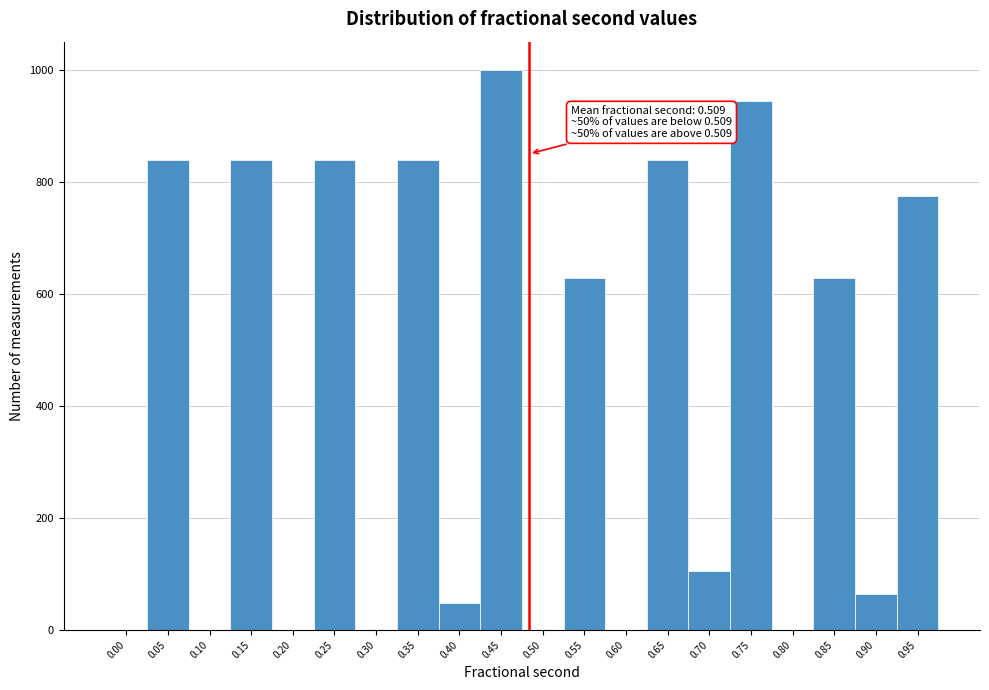

Reading left to right, extract all data points from this chart.

0.00=0	0.05=839	0.10=0	0.15=839	0.20=0	0.25=839	0.30=0	0.35=839	0.40=49	0.45=1000	0.50=0	0.55=629	0.60=0	0.65=839	0.70=105	0.75=944	0.80=0	0.85=629	0.90=65	0.95=774